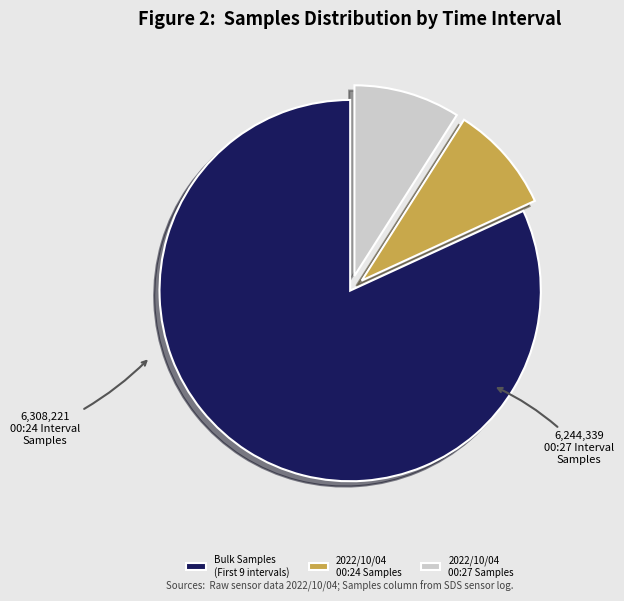

Which slice represents more than half of the pie?

Bulk Samples (First 9 intervals)